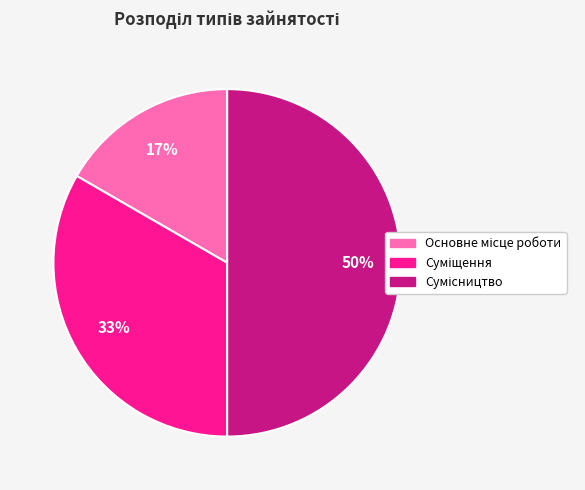

To the nearest percent, what is the average slice percentage?

33%